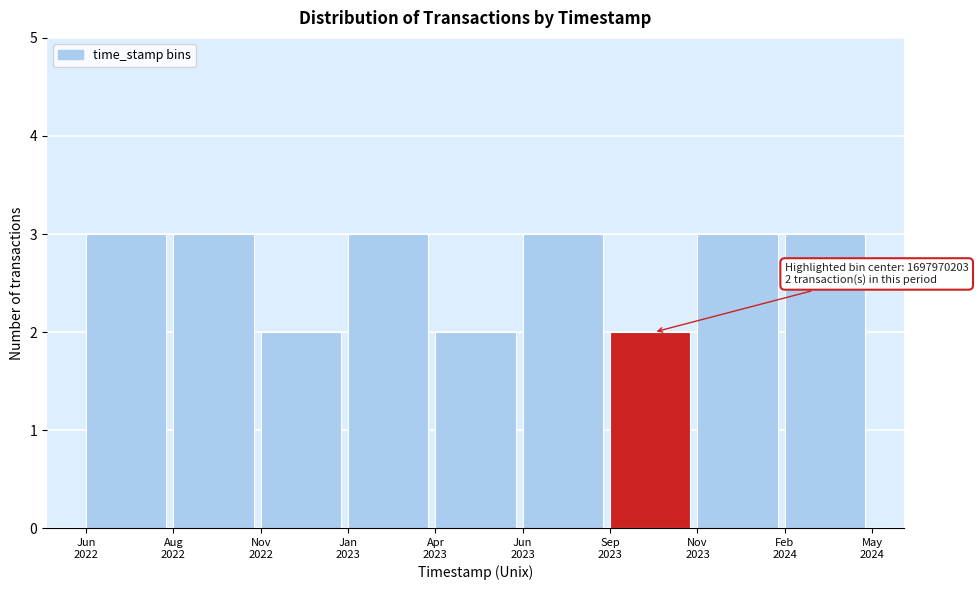

Reading right to left, extract all data points from this chart.

3	3	2	3	2	3	2	3	3